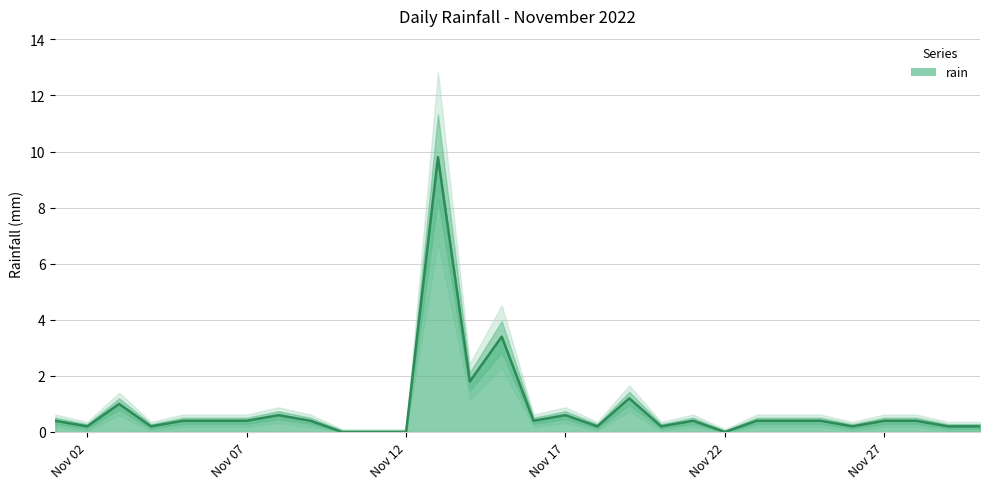

What is the value of the 25th point from the left?

0.4